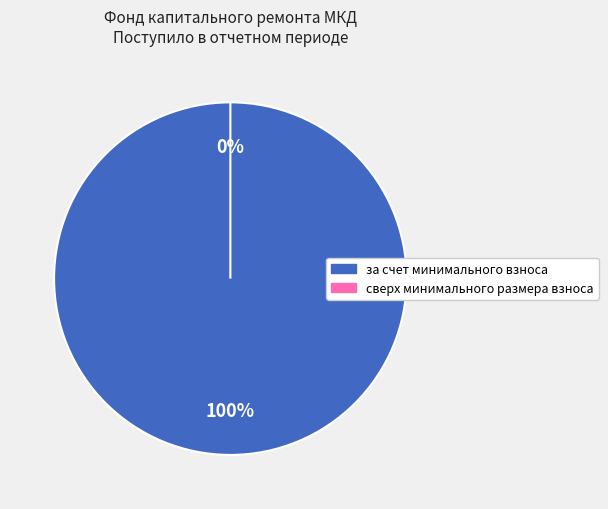

Combined, do за счет минимального взноса and сверх минимального размера взноса account for over 50%?

Yes